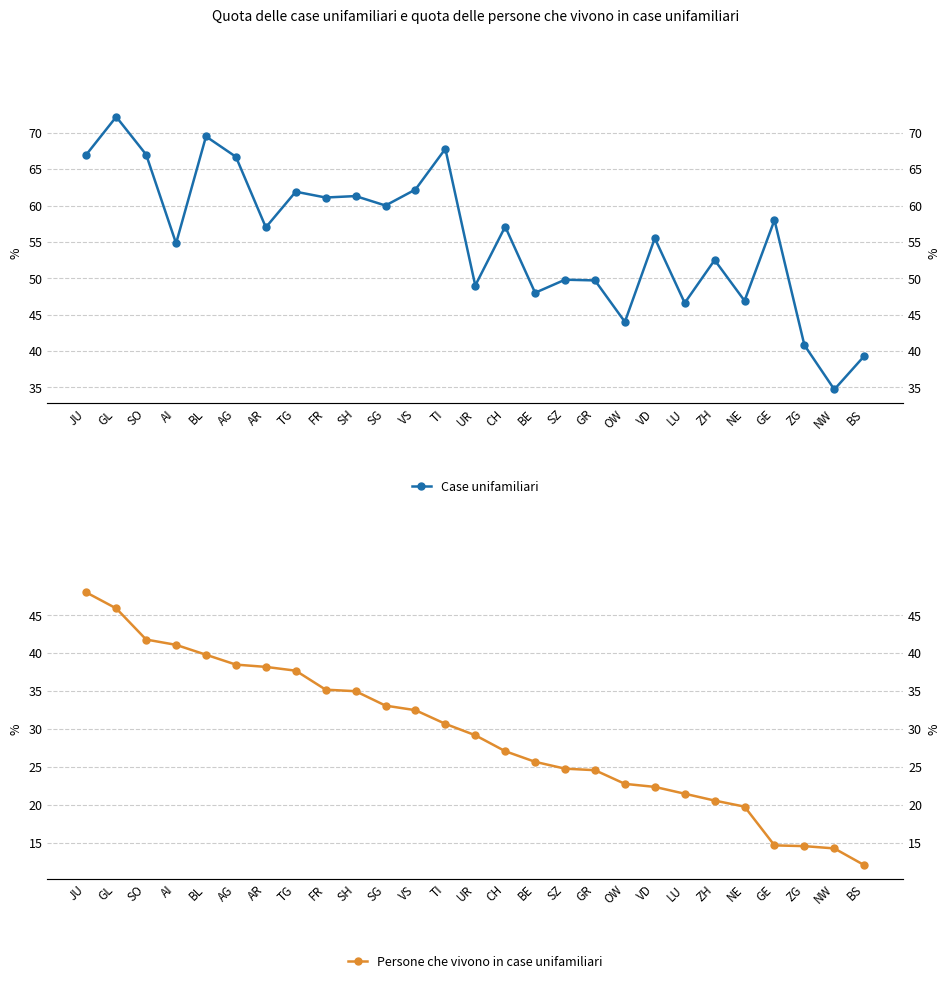

At which category does the chart reach its peak across all series?

GL